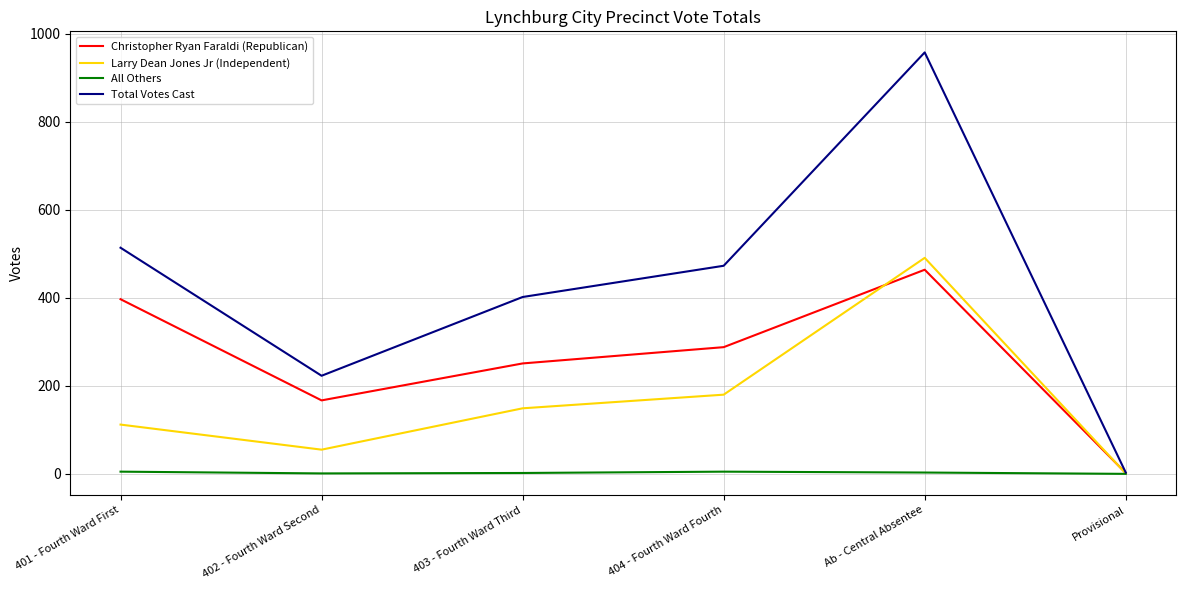

What position from the right is Ab - Central Absentee?

2